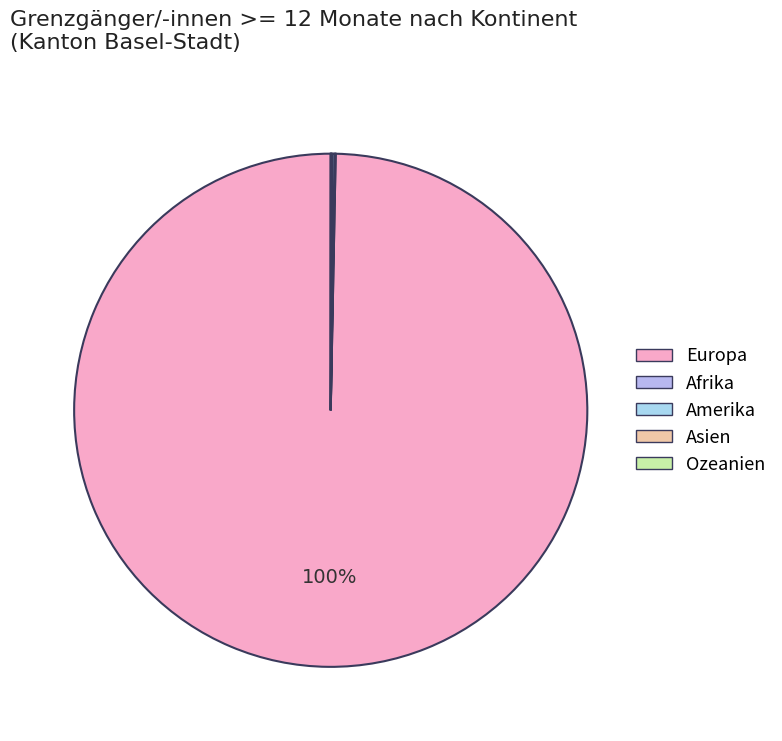

Between Ozeanien and Afrika, which is larger?

Afrika